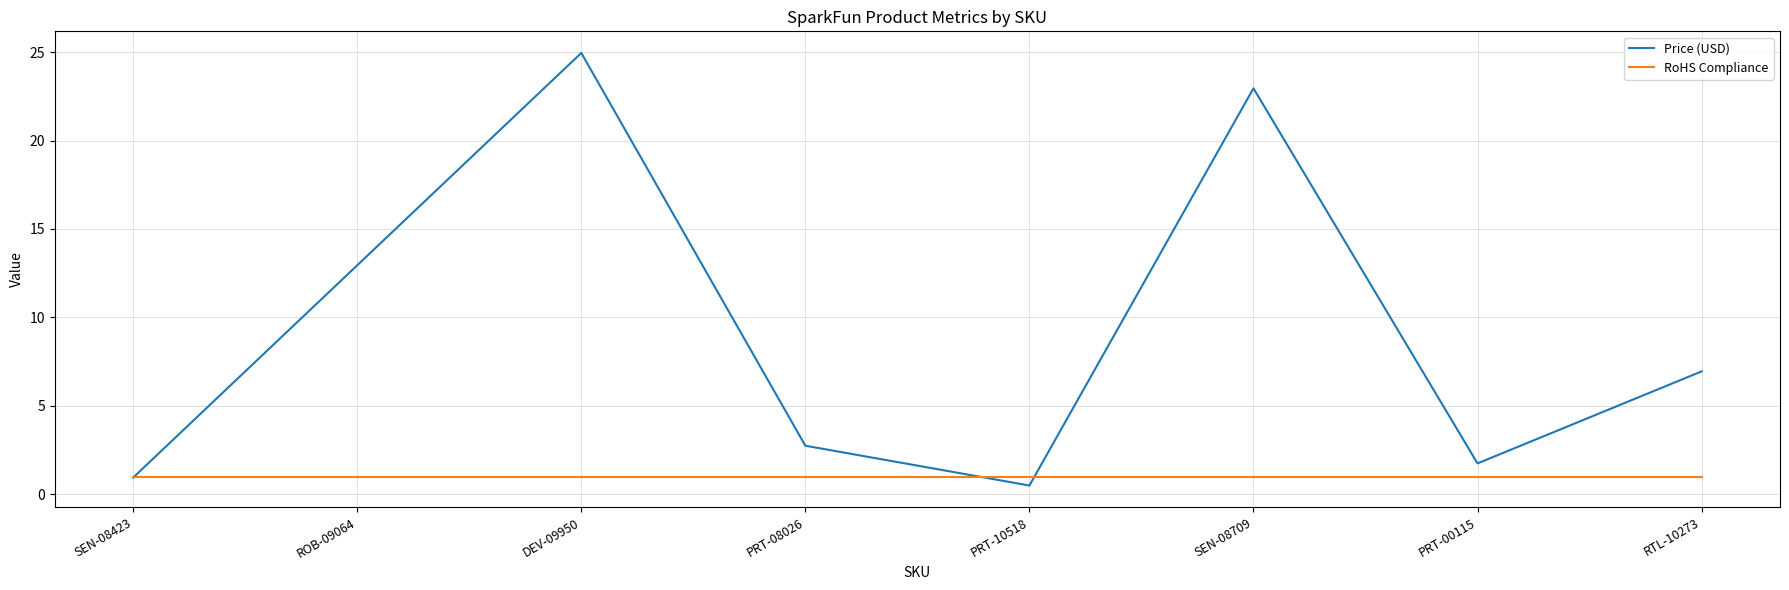

Rank the series by their average value, from highest to lowest.

Price (USD), RoHS Compliance